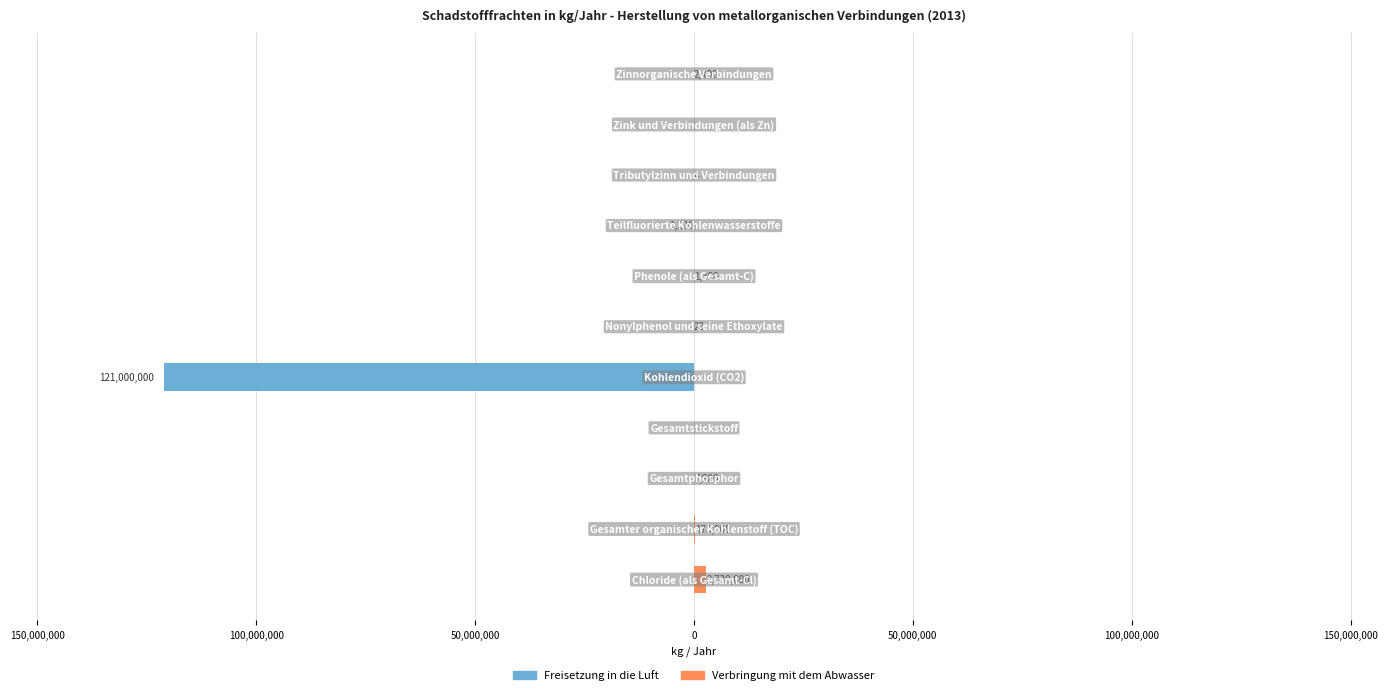

What is the minimum value for Freisetzung in die Luft?

-121000000